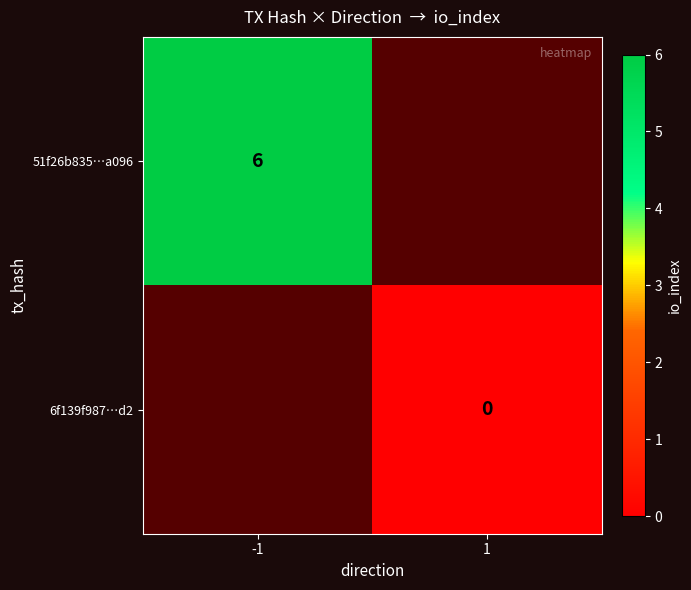

Is the value of 6f139f987…d2 at 1 greater than the value of 51f26b835…a096 at -1?

No